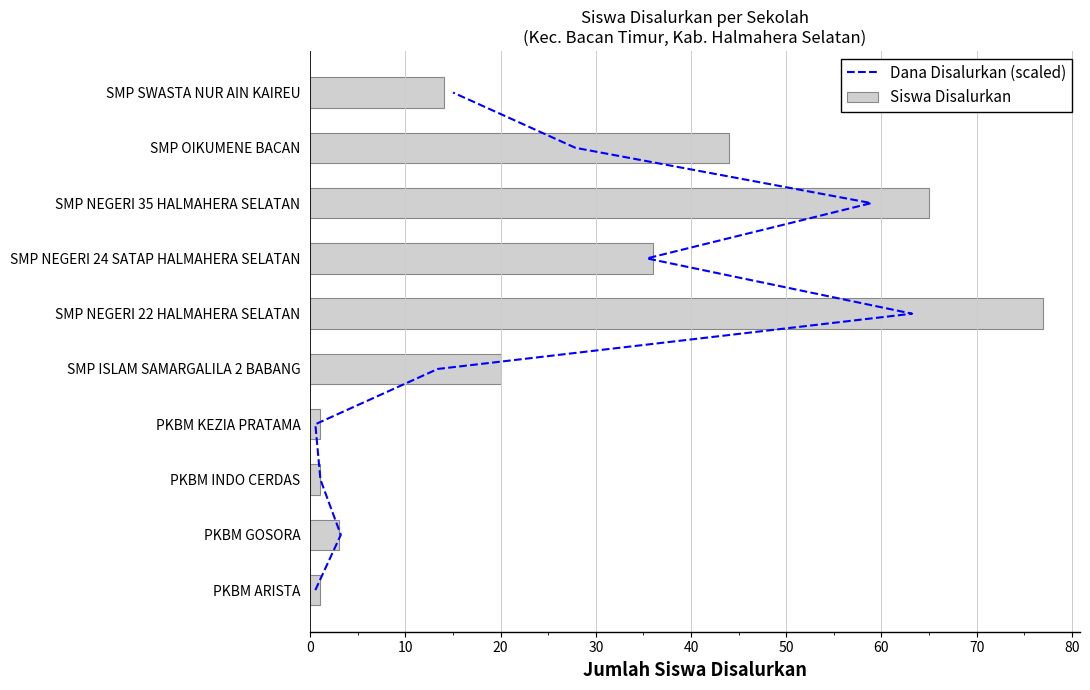

What is the highest value of the Siswa Disalurkan series?

77